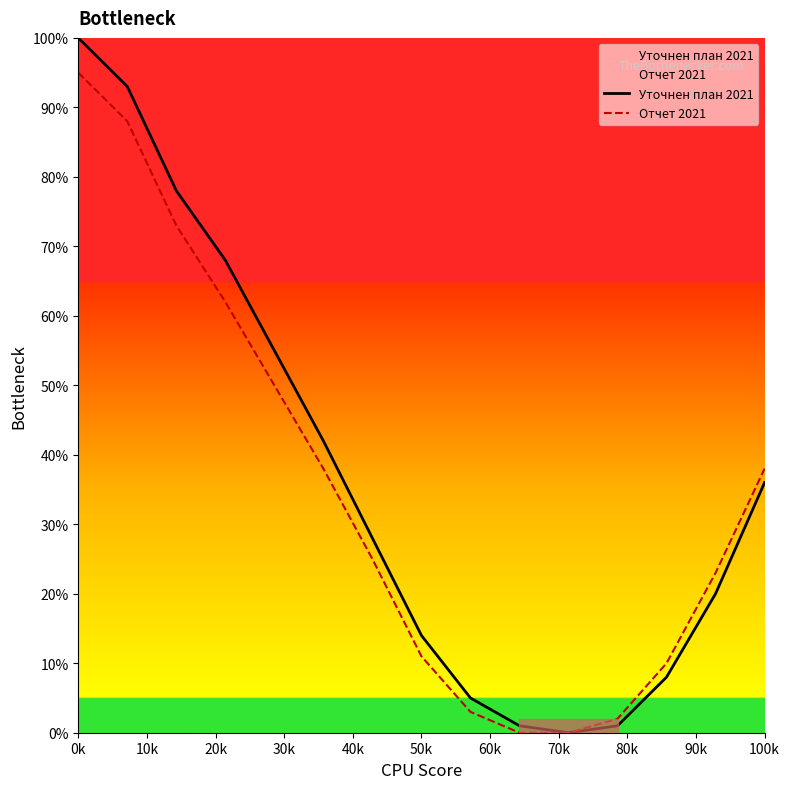

What is the sum of the Уточнен план 2021 values at 0k and 100k?

136